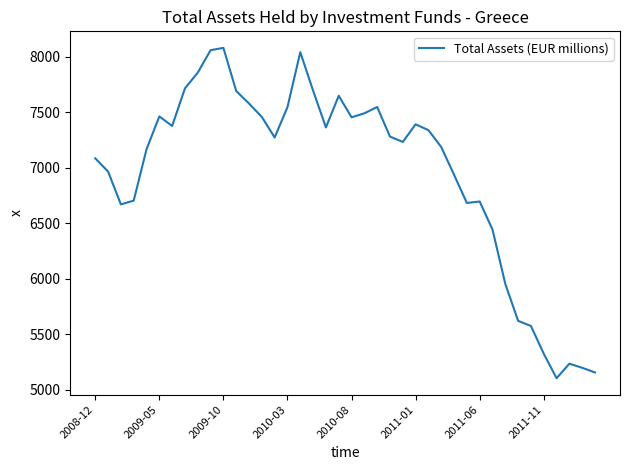

What is the difference between the maximum and minimum values?

2978